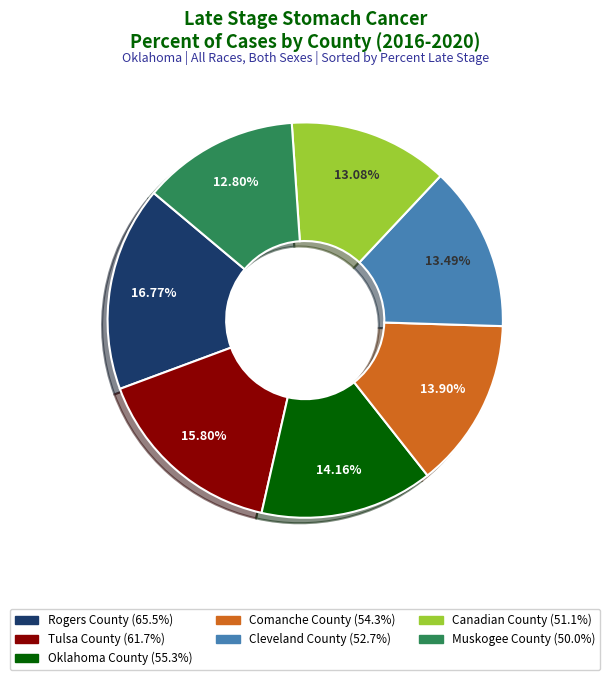

To the nearest percent, what percentage of the pie is Tulsa County?

16%